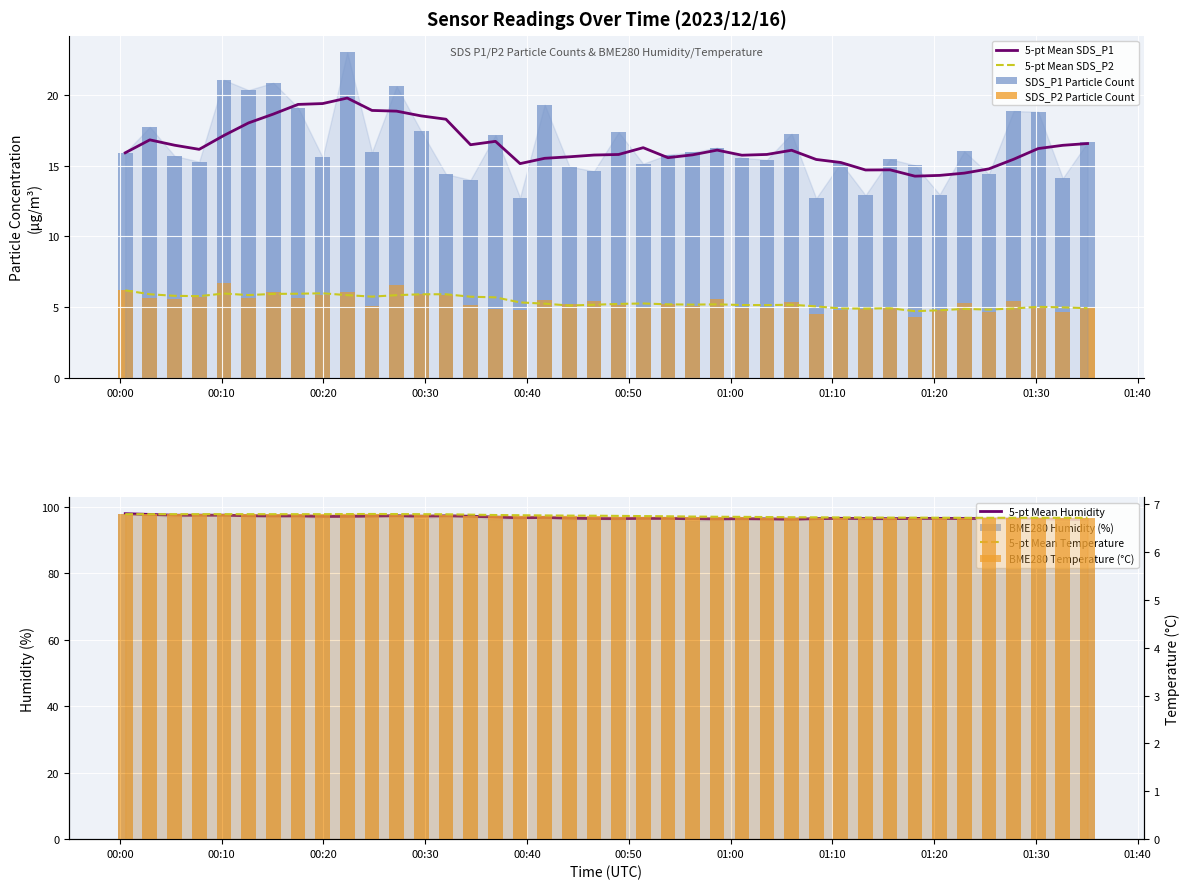

Does the chart contain stacked bars?

No